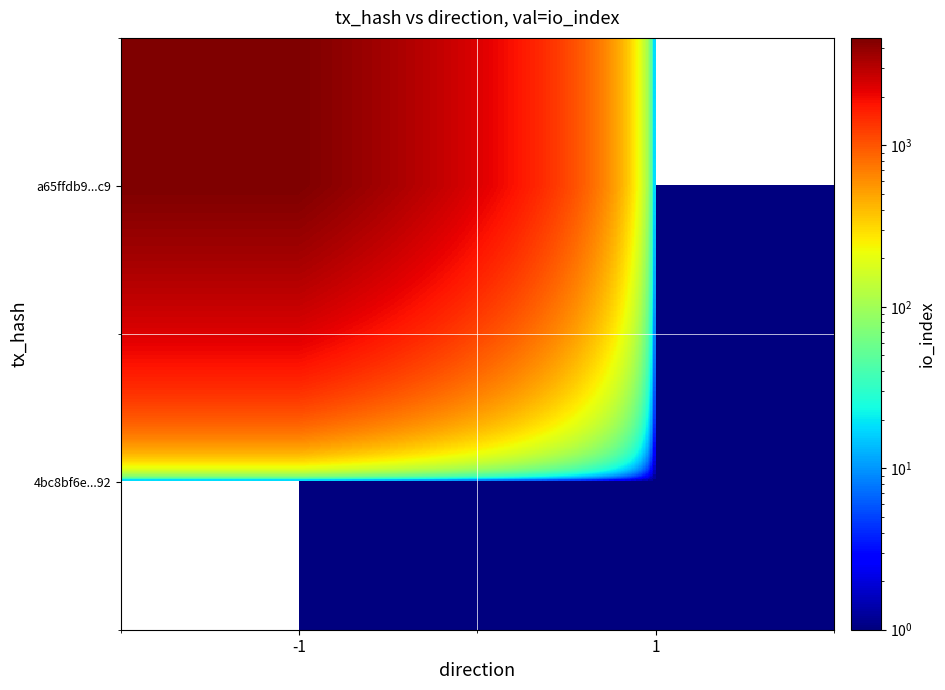

Rank the series at -1 from highest to lowest value.

a65ffdb9...c9, 4bc8bf6e...92